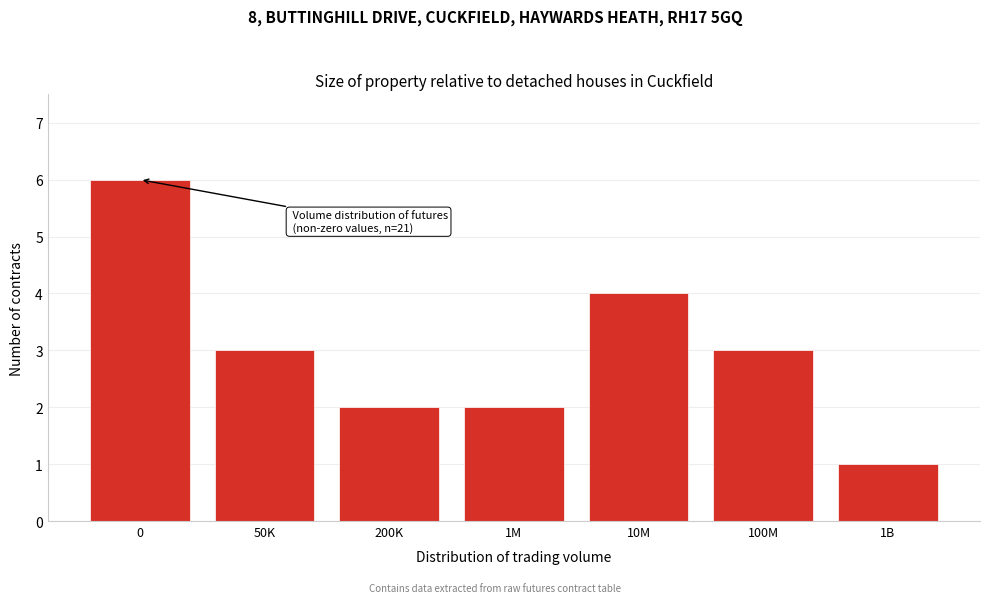

Reading right to left, list all the values displayed in this chart.

1	3	4	2	2	3	6